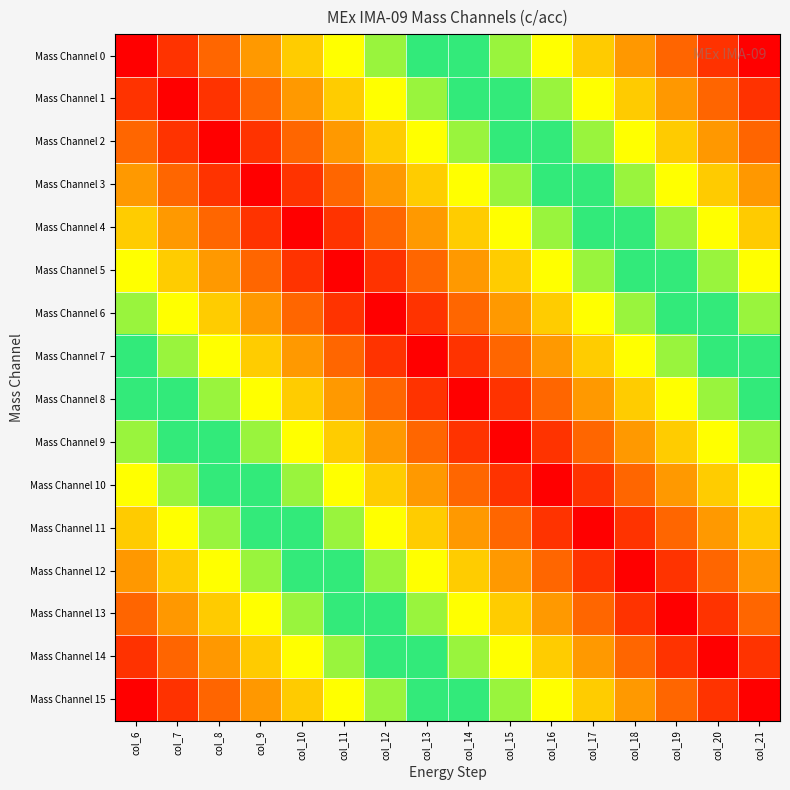

What is the difference between the highest and lowest values at col_20?

0.9